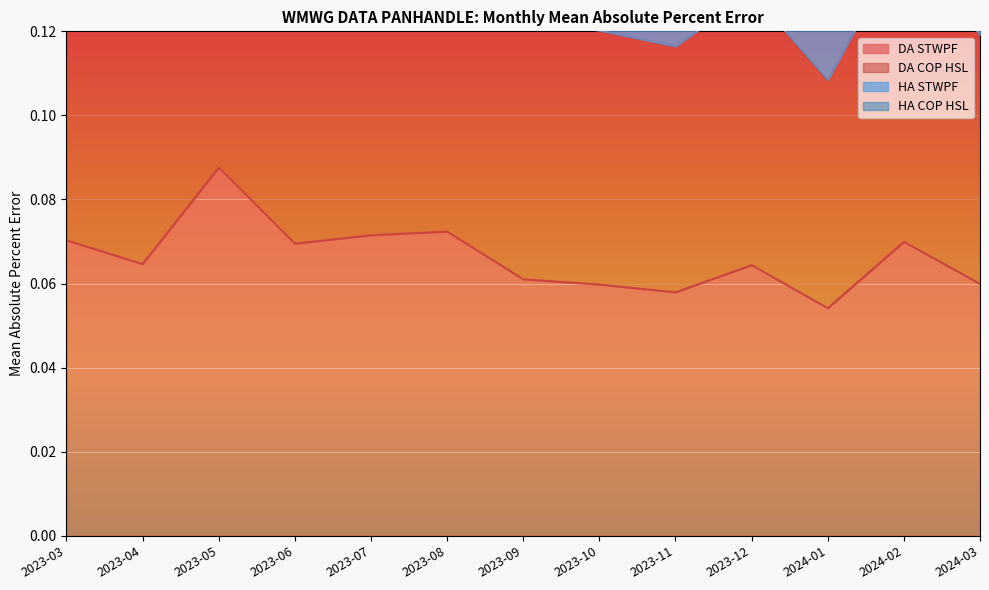

Is the value of DA STWPF at 2023-07 greater than the value of DA COP HSL at 2024-03?

No